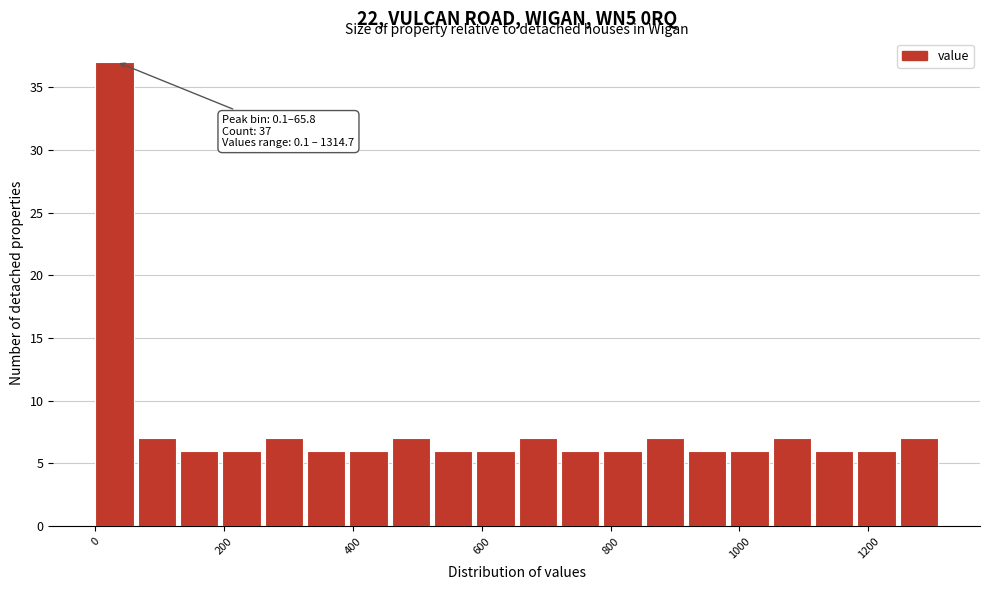

Around what value on the x-axis is the tallest bar? Give the approximate position of its centre, as read against the axis.

20